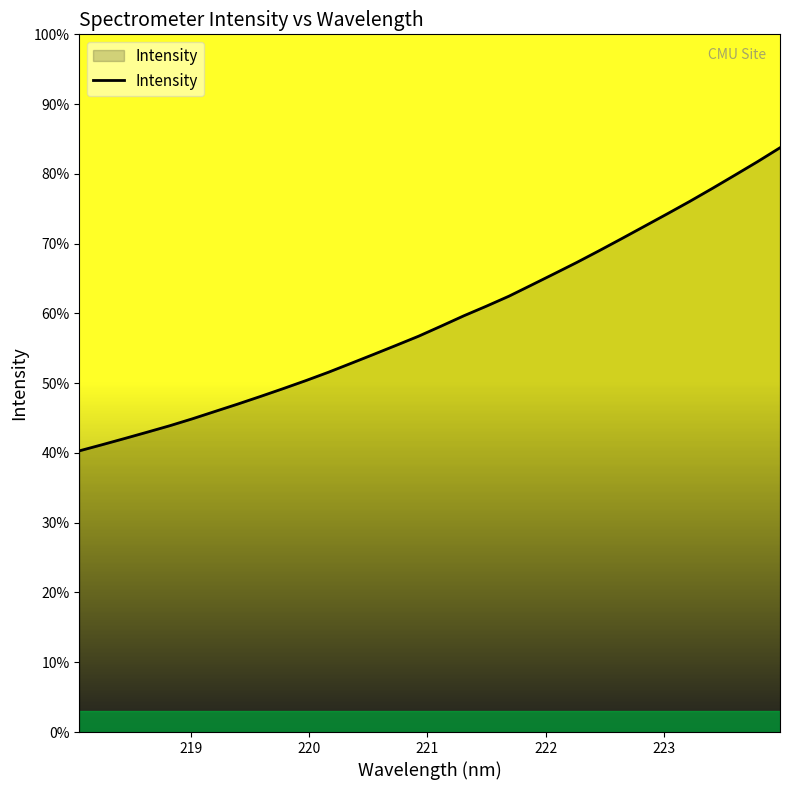

Does the chart have visible grid lines?

No